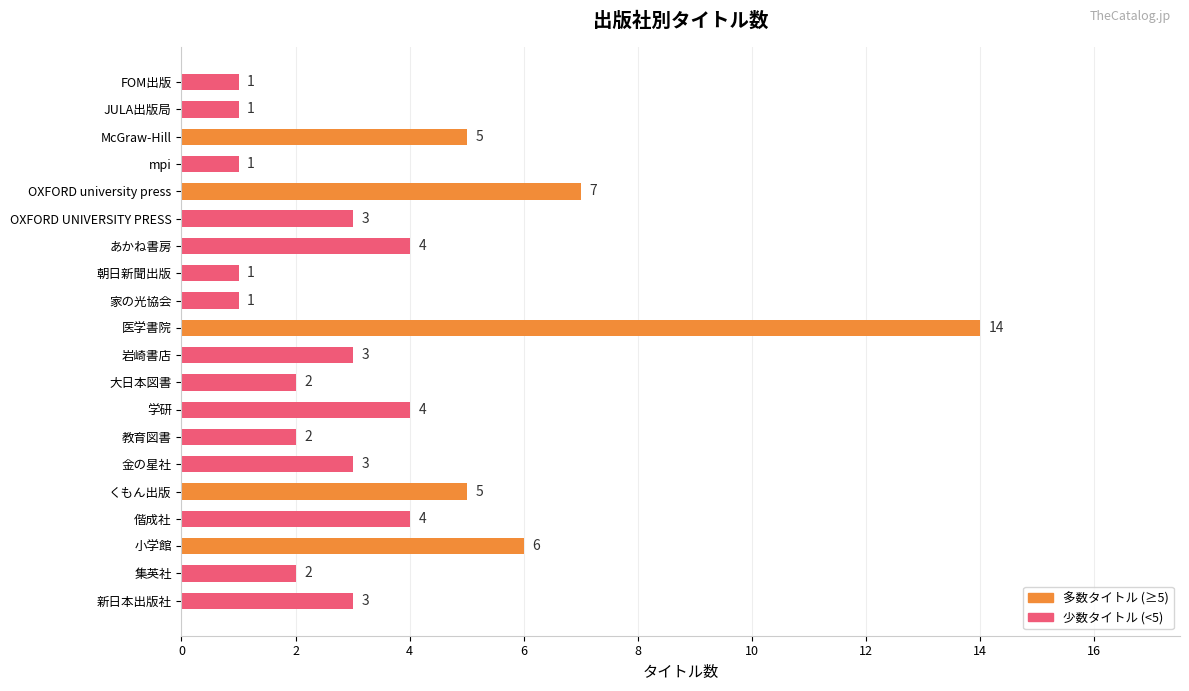

What is the label of the 12th bar from the top?

大日本図書